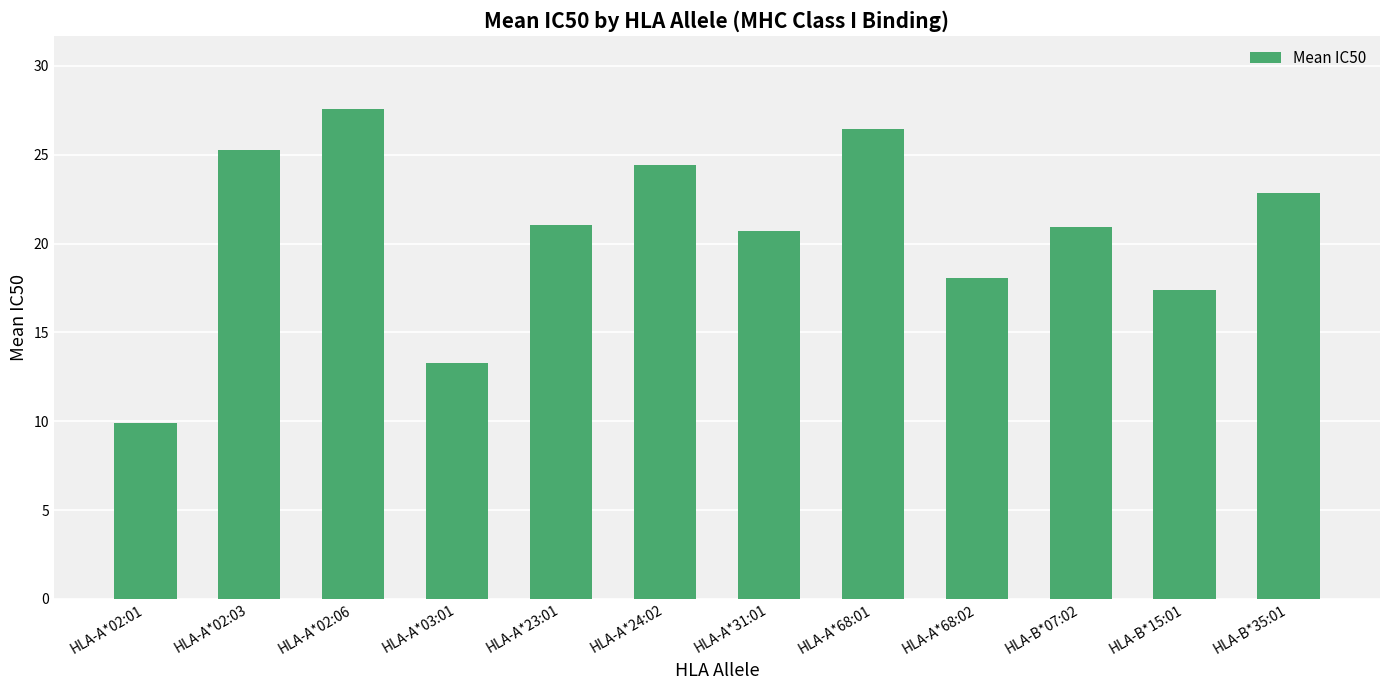

What is the ratio of the value at HLA-A*31:01 to the value at HLA-A*02:06?

0.8